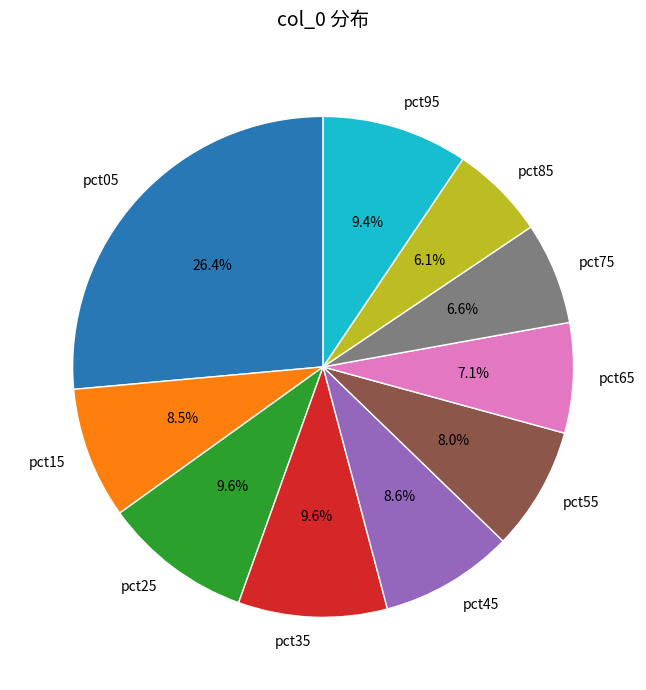

What percentage is the pct65 slice, to the nearest percent?

7%